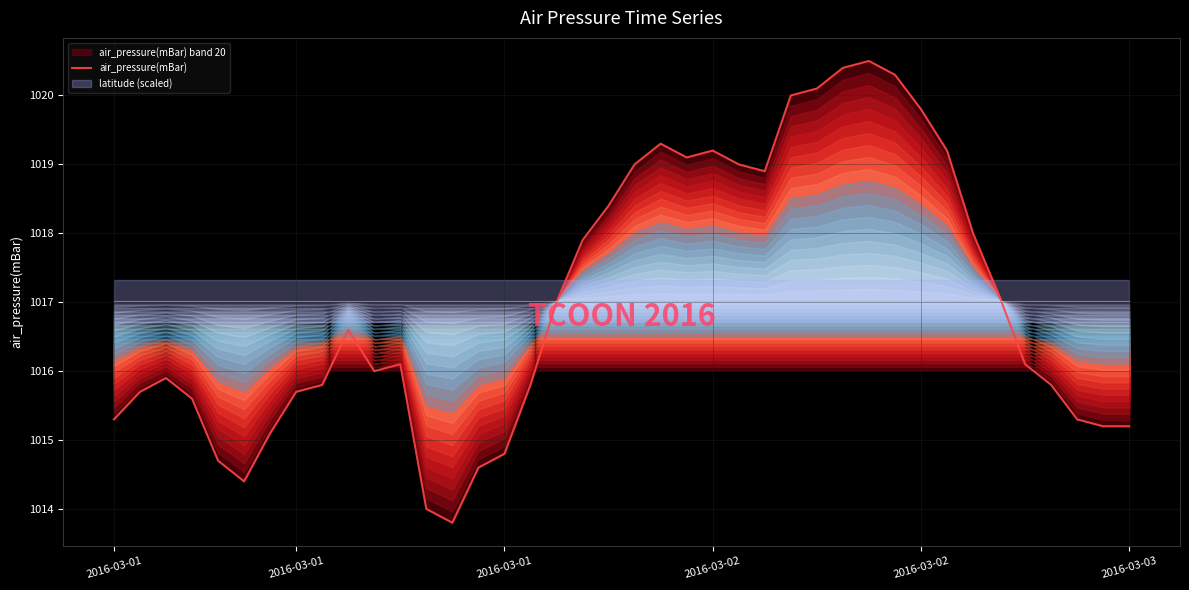

What is the approximate value at 25?

1018.9